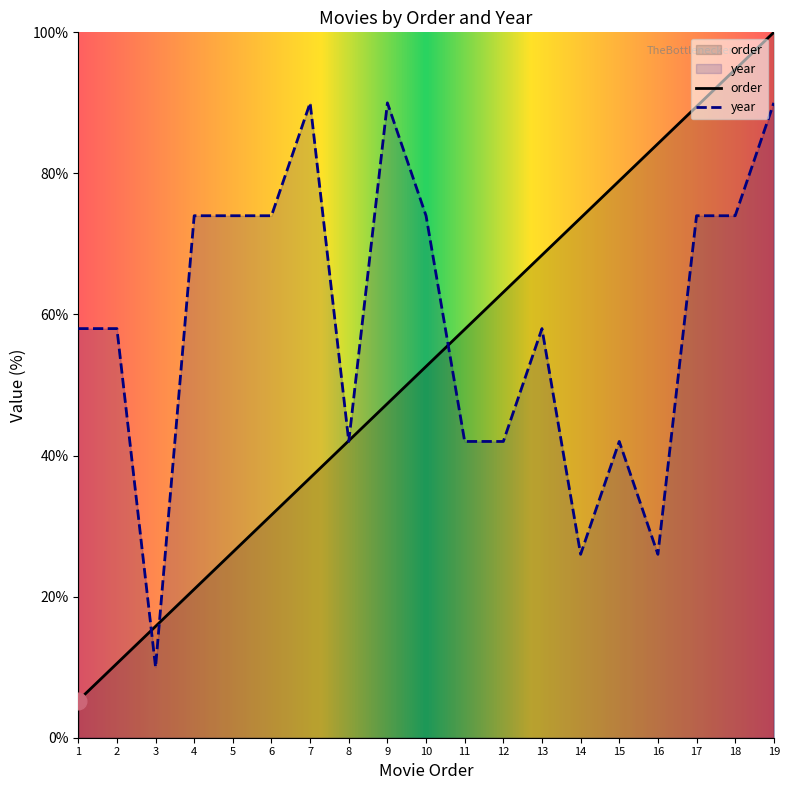

True or false: order has more than 1 interior local peaks.

False